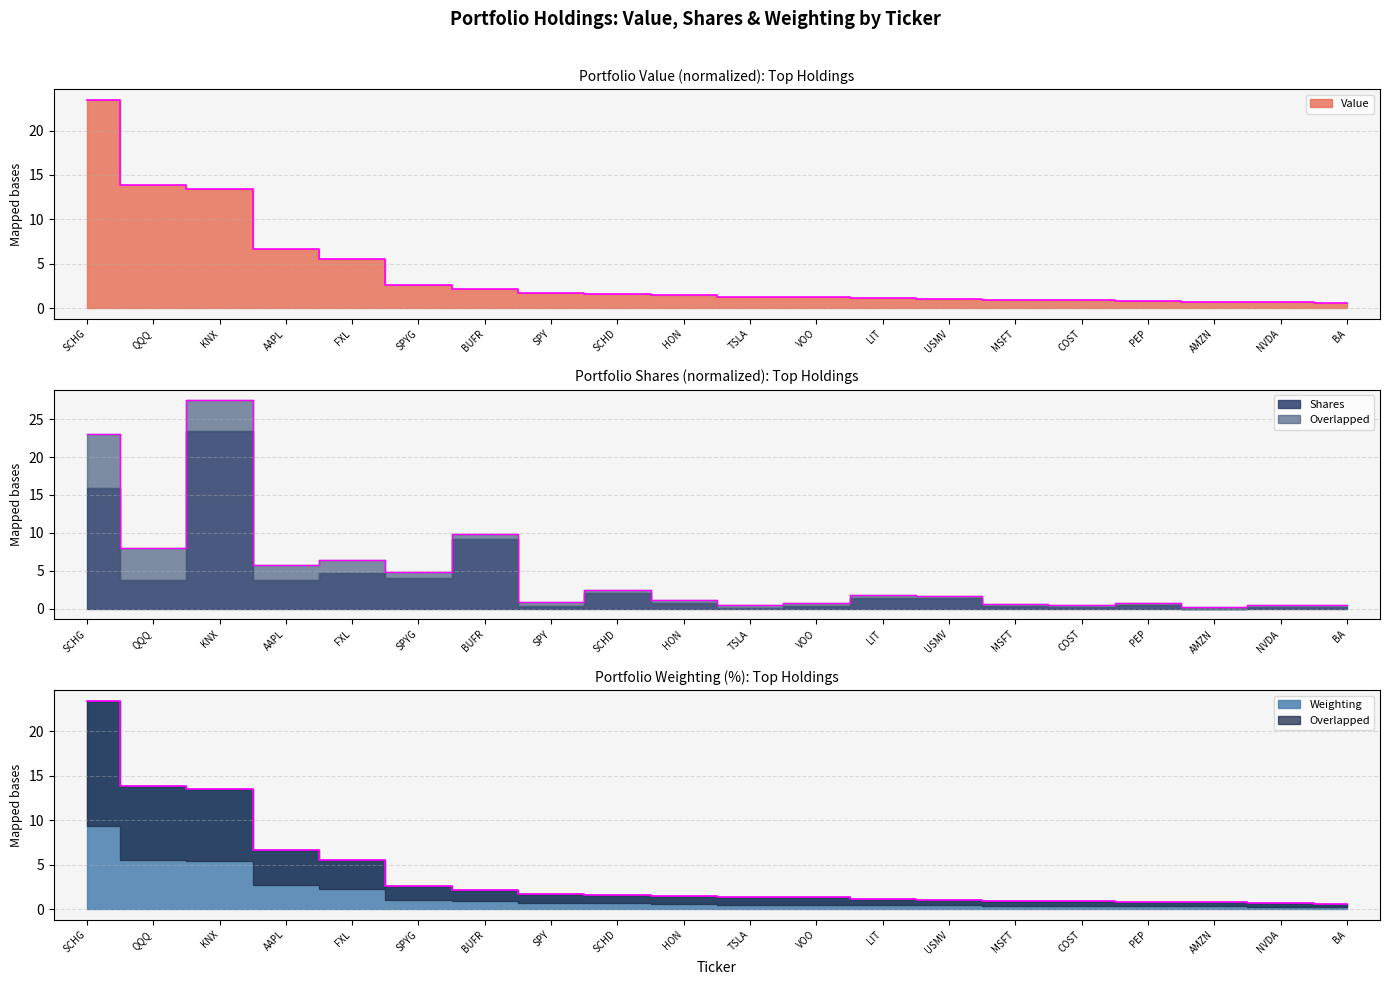

What position from the left is COST?

16